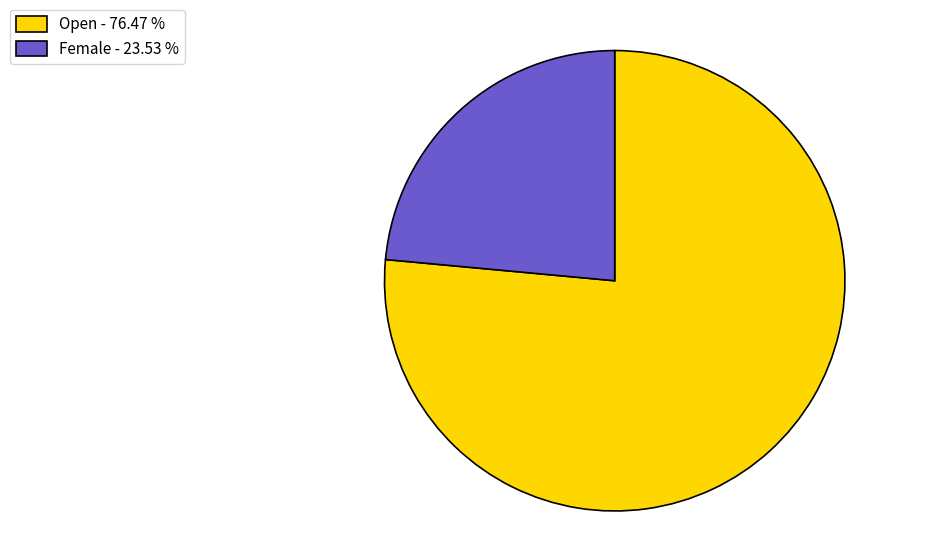

Which has a higher value, Open - 76.47 % or Female - 23.53 %?

Open - 76.47 %